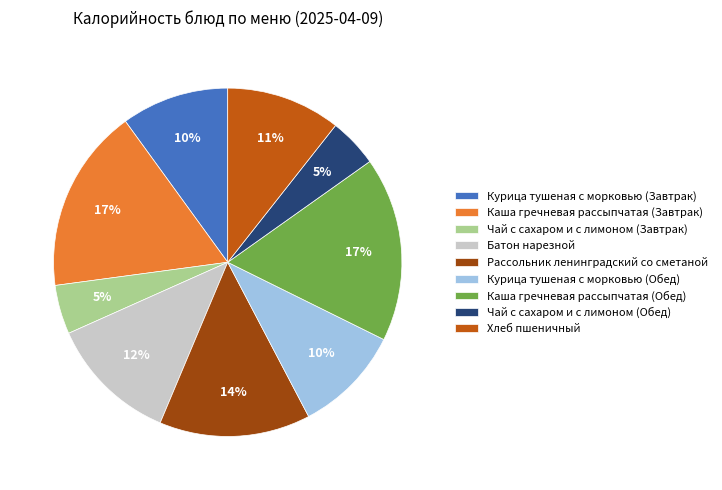

Do Хлеб пшеничный and Курица тушеная с морковью (Обед) together represent more than half of the pie?

No